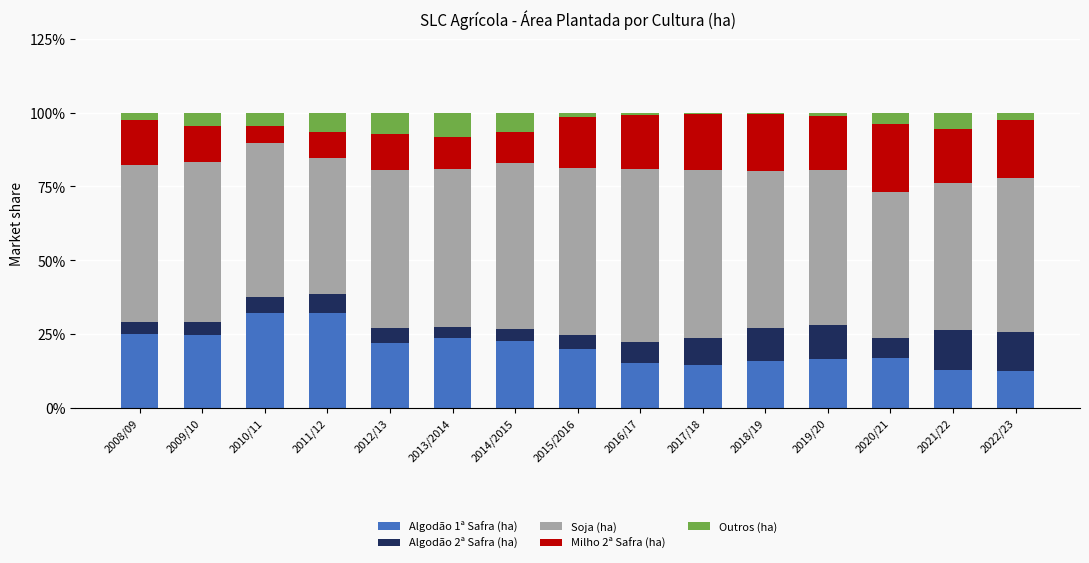

Are the bars horizontal?

No